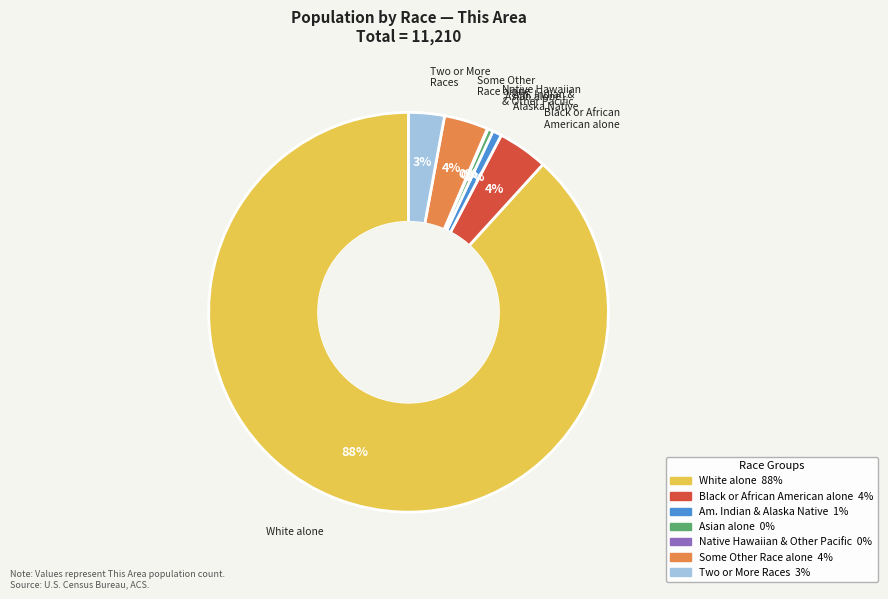

Is there any slice that represents more than half of the pie?

Yes